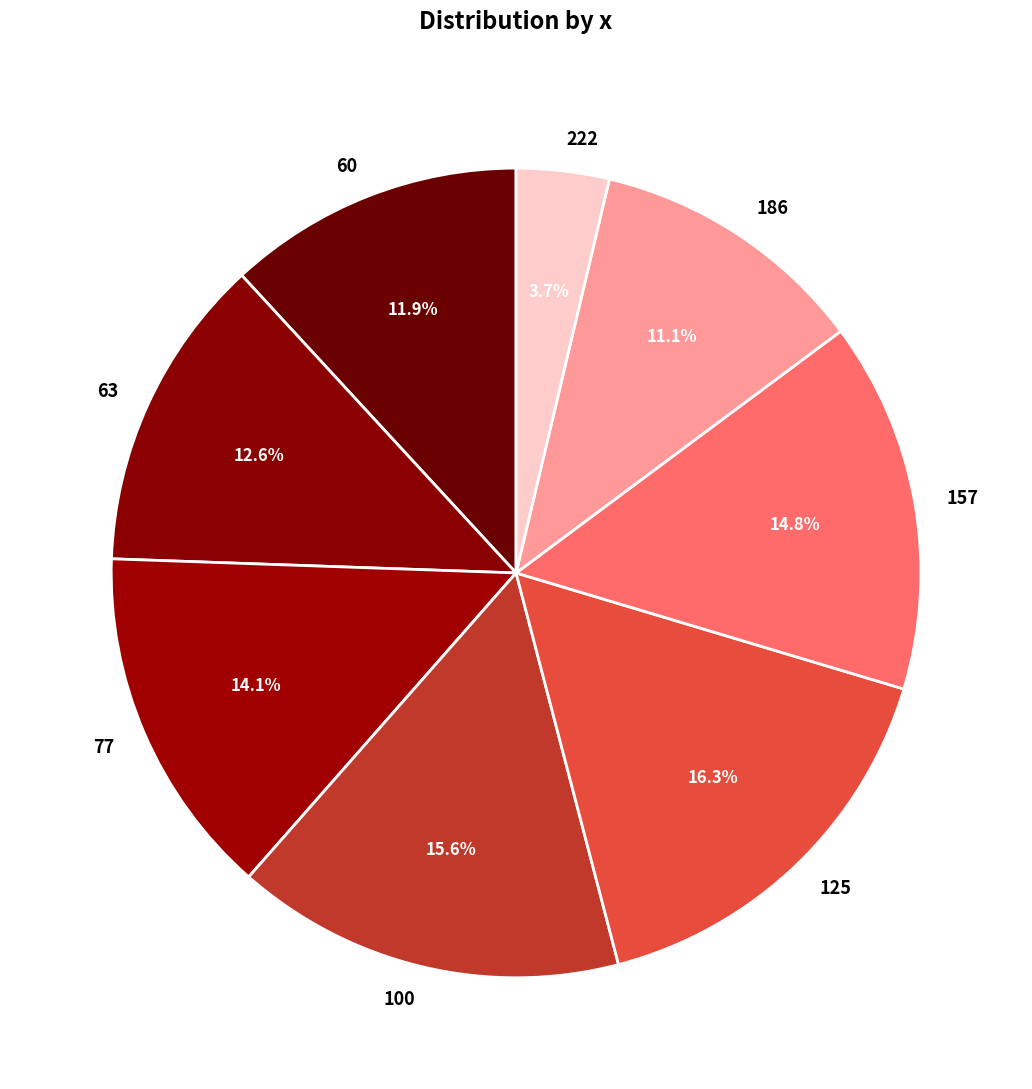

Which slice is the smallest?

222